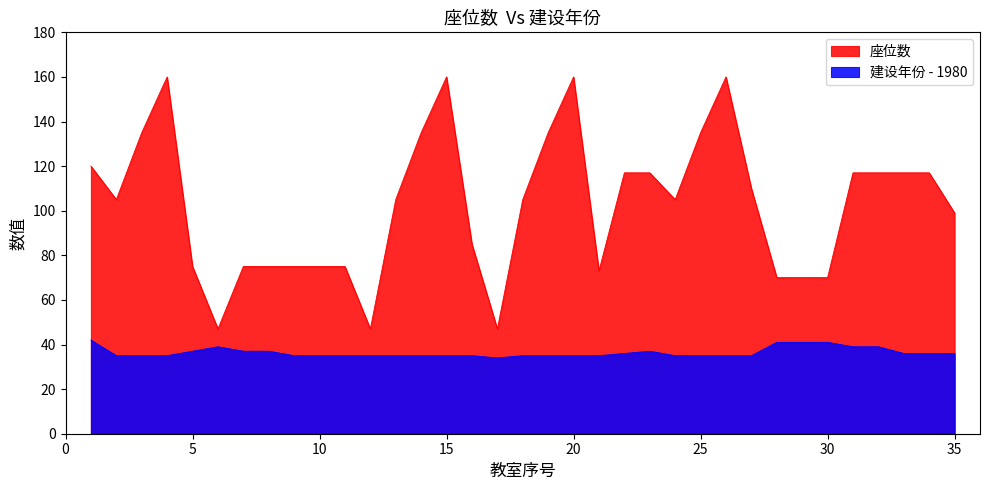

Reading left to right, what are all the values shown in this chart?

座位数: 120	105	135	160	75	47	75	75	75	75	75	47	105	135	160	85	47	105	135	160	73	117	117	105	135	160	110	70	70	70	117	117	117	117	99
建设年份: 42	35	35	35	37	39	37	37	35	35	35	35	35	35	35	35	34	35	35	35	35	36	37	35	35	35	35	41	41	41	39	39	36	36	36